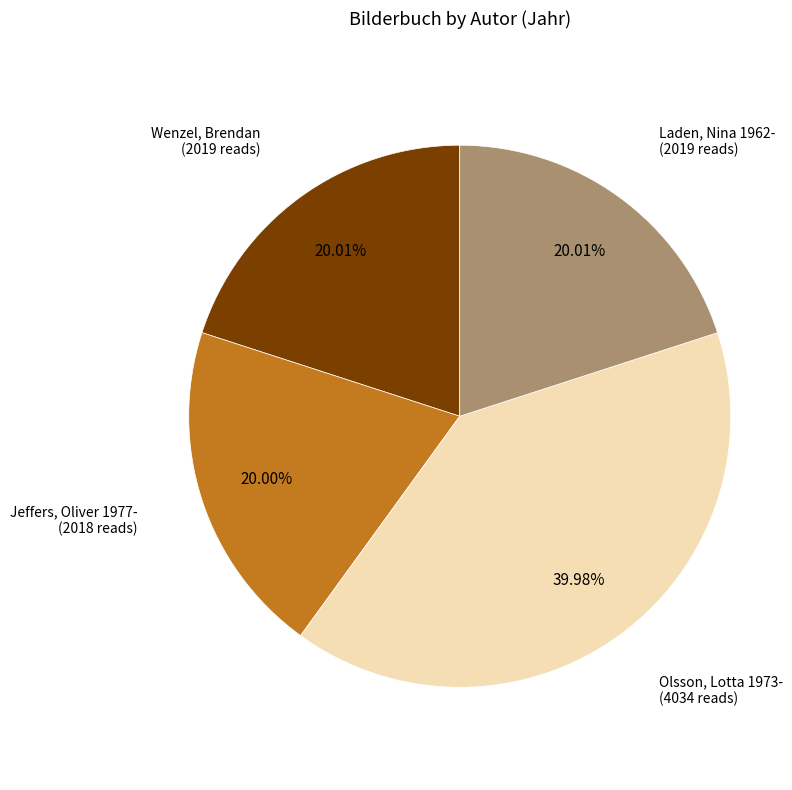

To the nearest percent, what is the average slice percentage?

25%